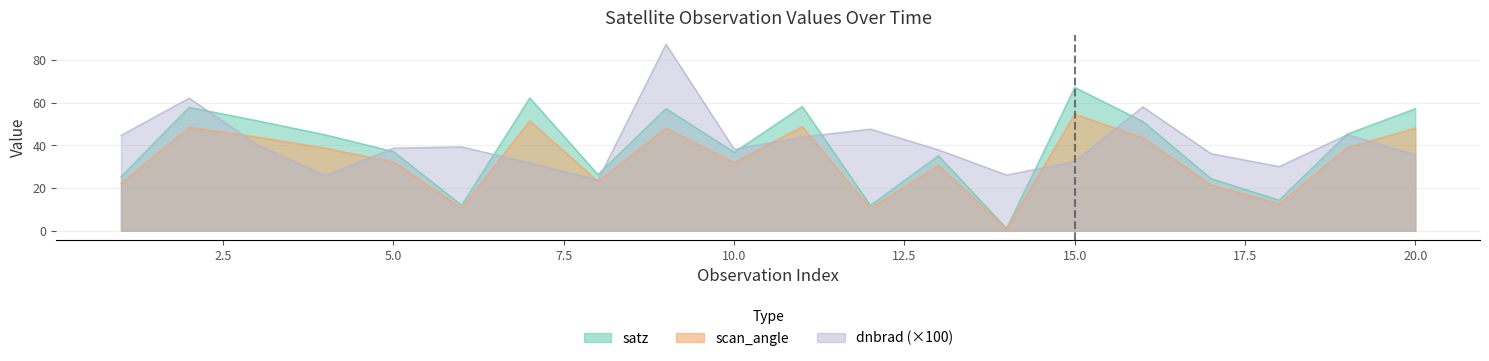

What is the sum of all satz values?

777.1